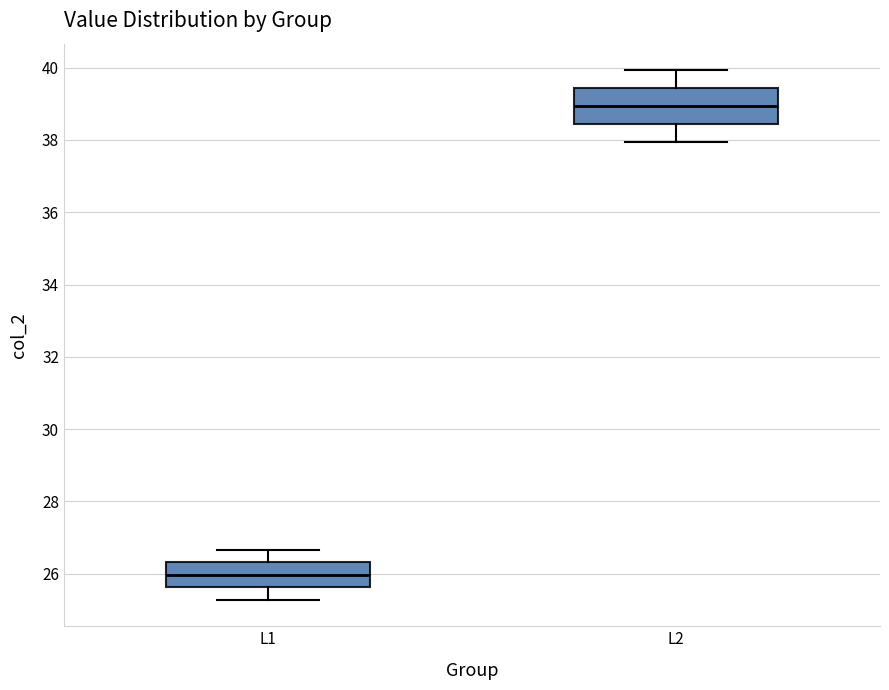

Which box's median line is the lowest?

L1